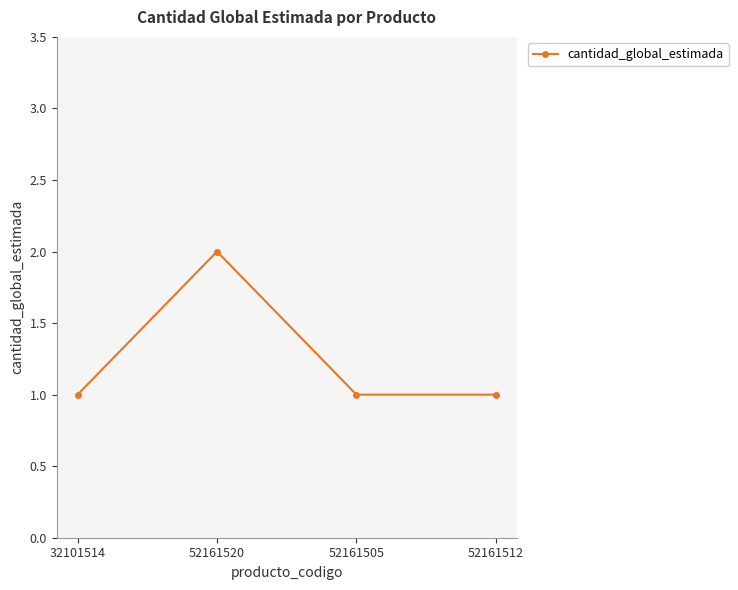

At which category does the chart reach its peak across all series?

52161520